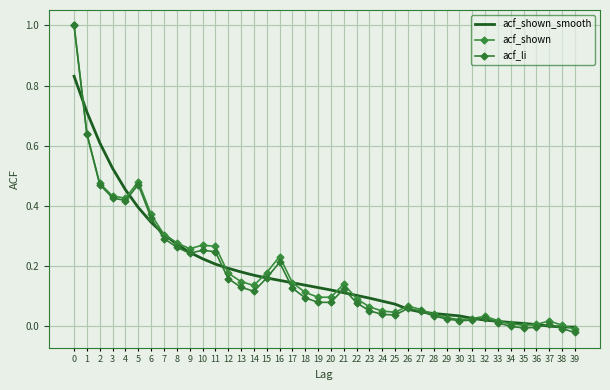

What is the sum of all acf_shown values?

7.3